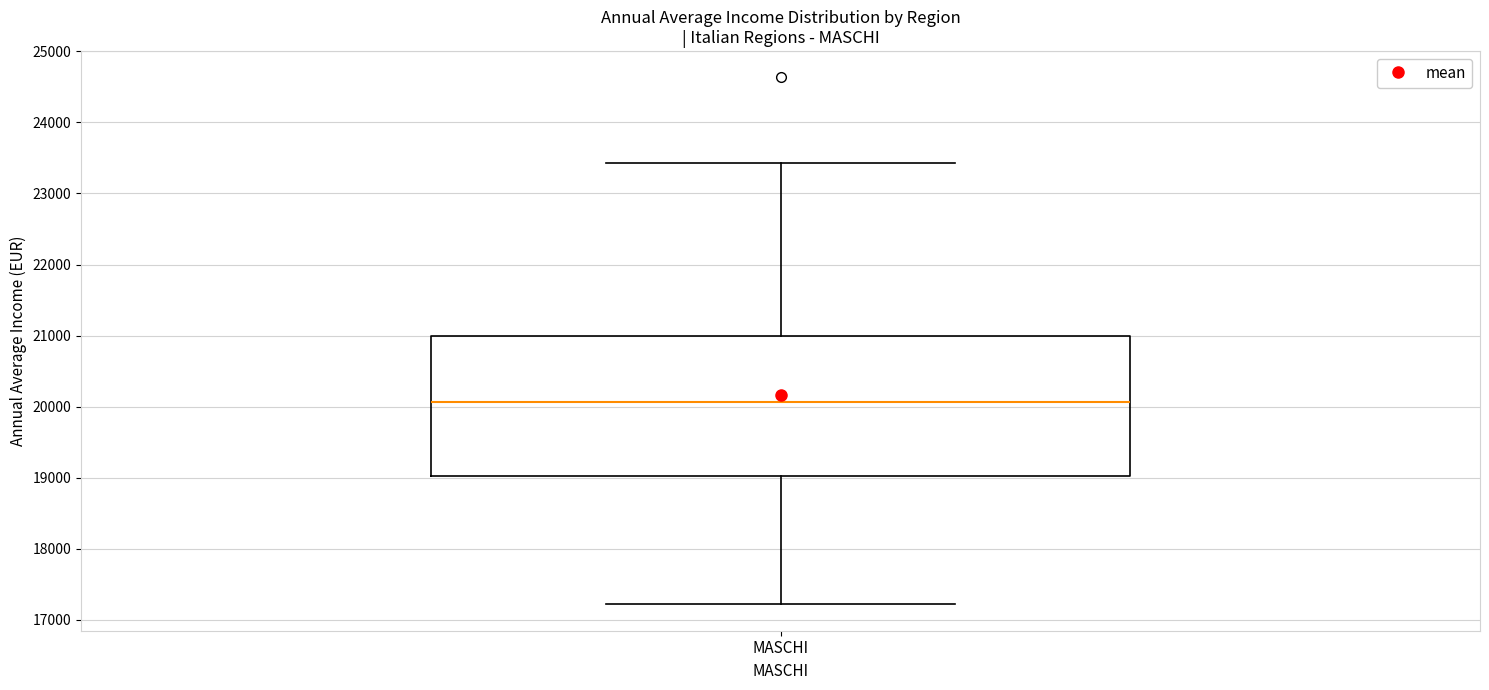

Read this box plot against the y-axis: the position of the median line, the range covered by the box, and the ends of both whiskers. The values are not printed on the chart, so give them approximately, as read against the axis.

median 20100, box 19000 to 21000, whiskers 17200 to 23400